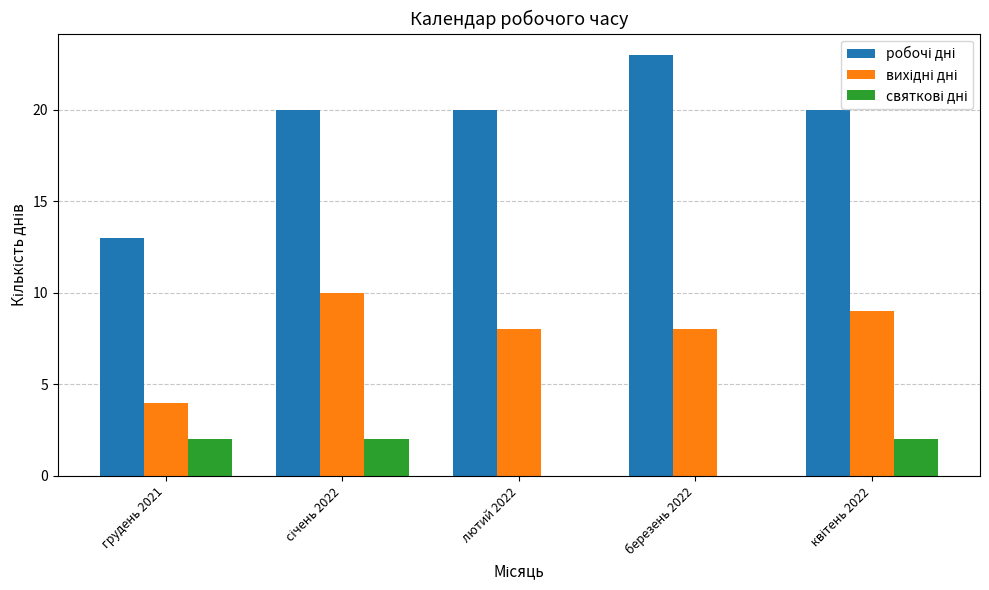

What is the total value across all series at грудень 2021?

19